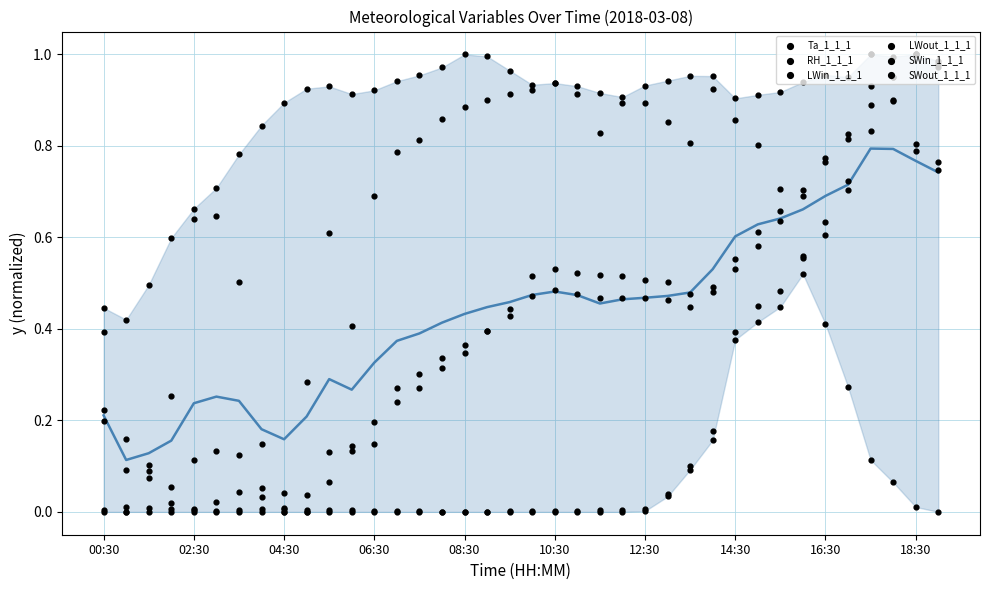

Is the value of LWout_1_1_1 at 37 greater than the value of Ta_1_1_1 at 25?

Yes